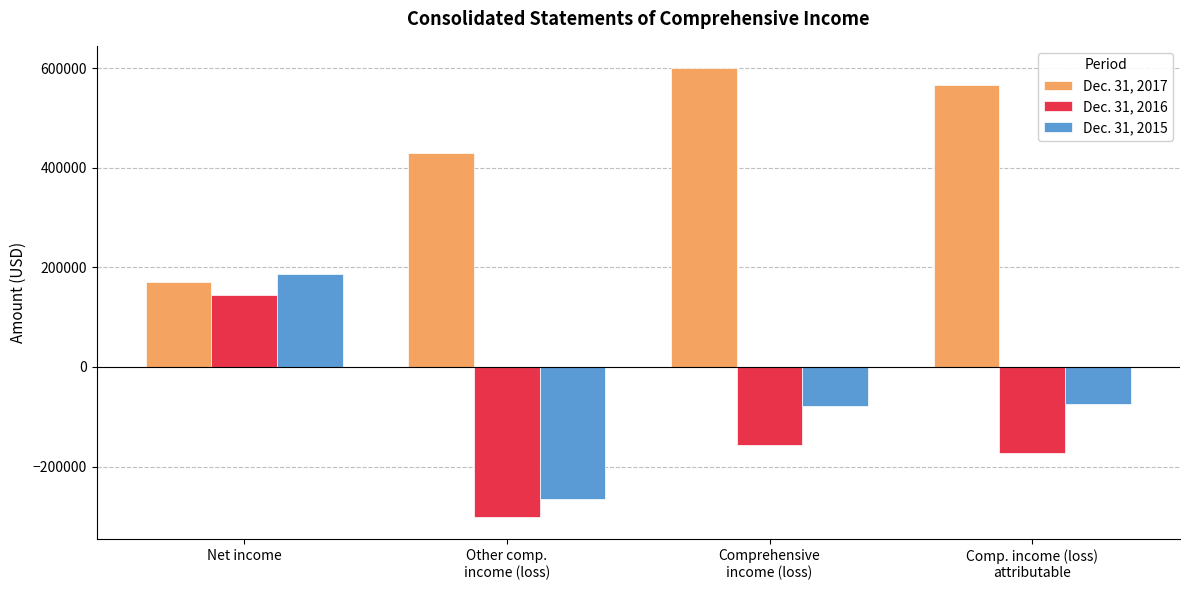

Is the value of Dec. 31, 2017 at Other comp.
income (loss) greater than the value of Dec. 31, 2015 at Net income?

Yes